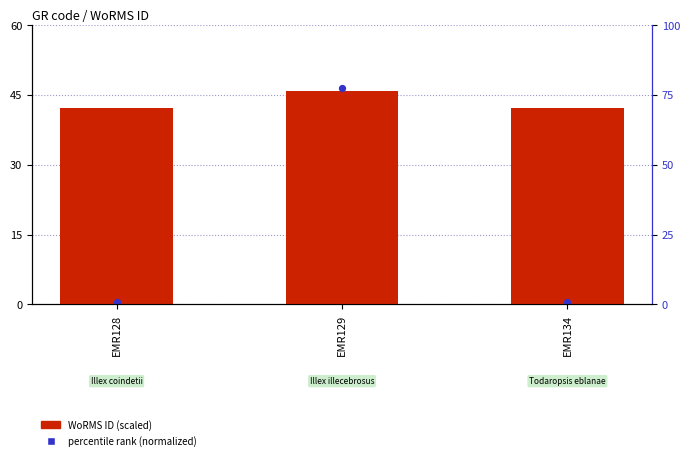

Which series contains the lowest Y value?

percentile rank (normalized)